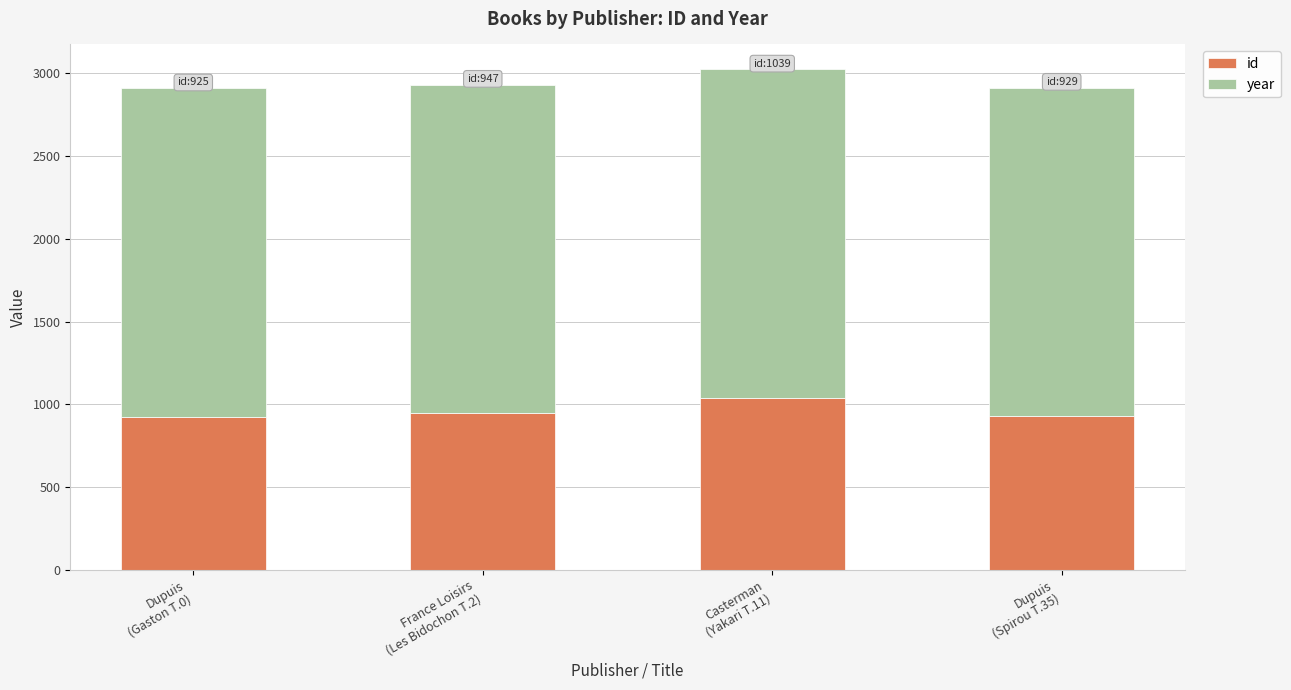

What is the sum of all id values?

3840